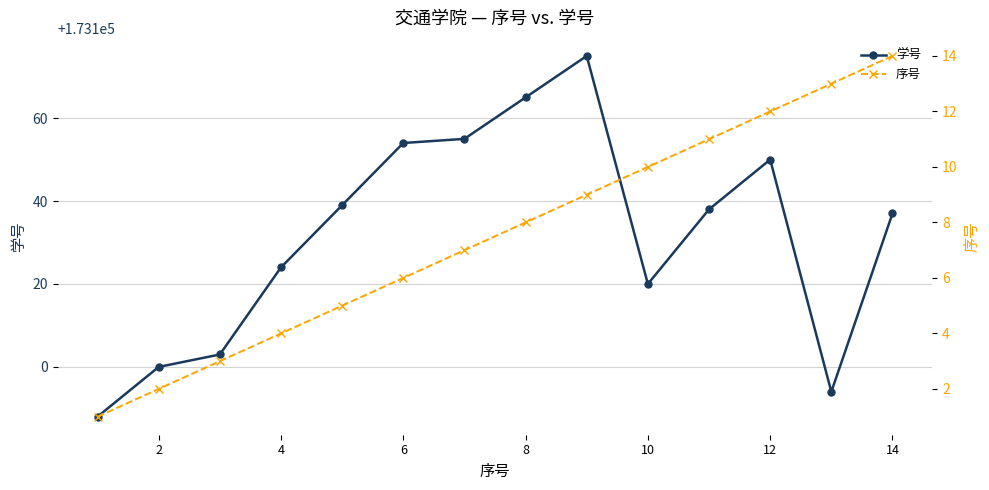

What is the maximum value shown in the chart?

173175